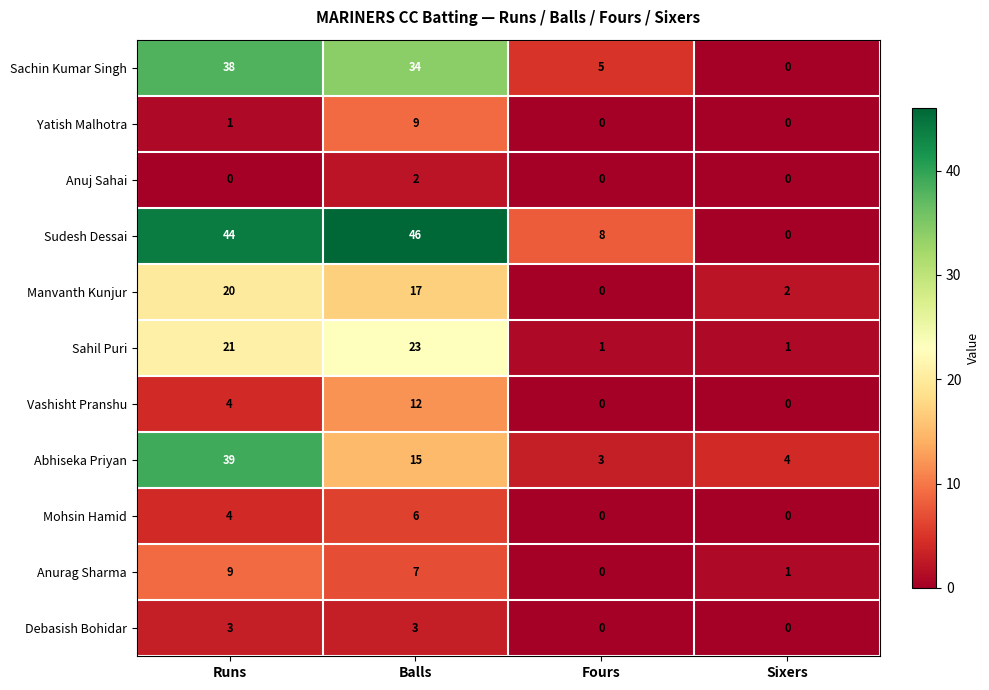

Between Runs and Sixers, which series saw the biggest shift?

Sudesh Dessai